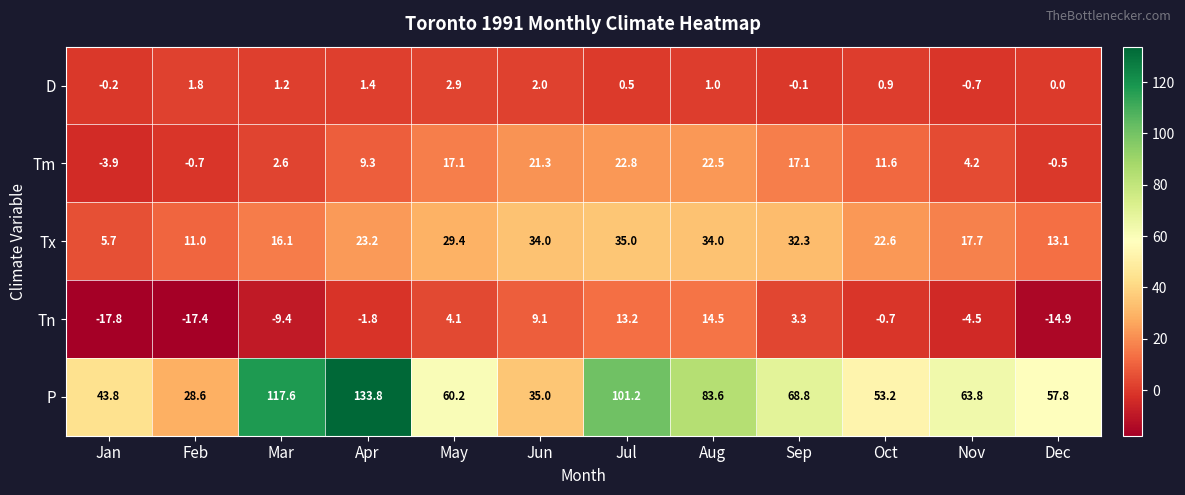

Count the number of categories in the chart.

12